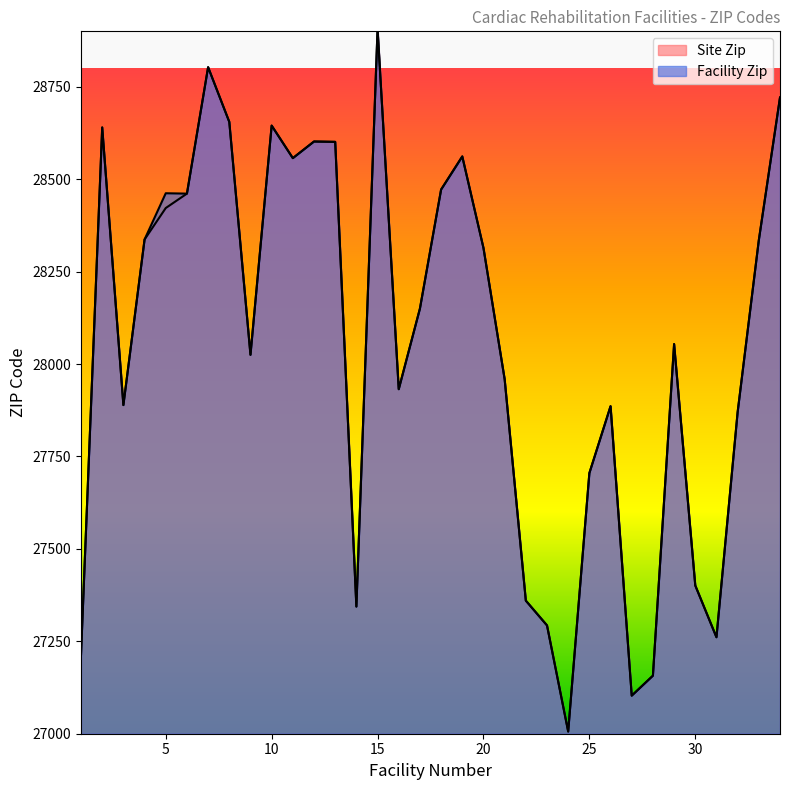

Which series has the largest total across all categories?

Facility Zip